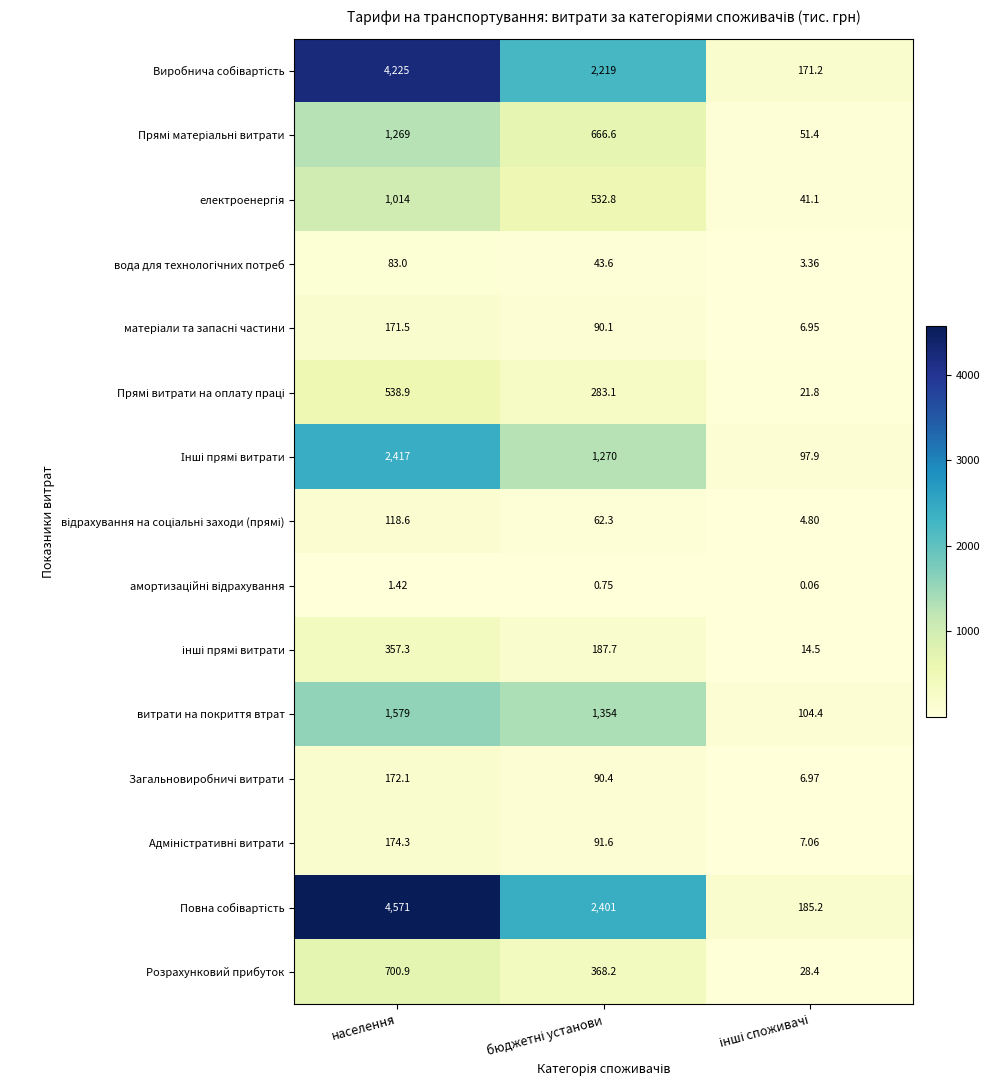

Where does the Розрахунковий прибуток series first go above 368?

населення